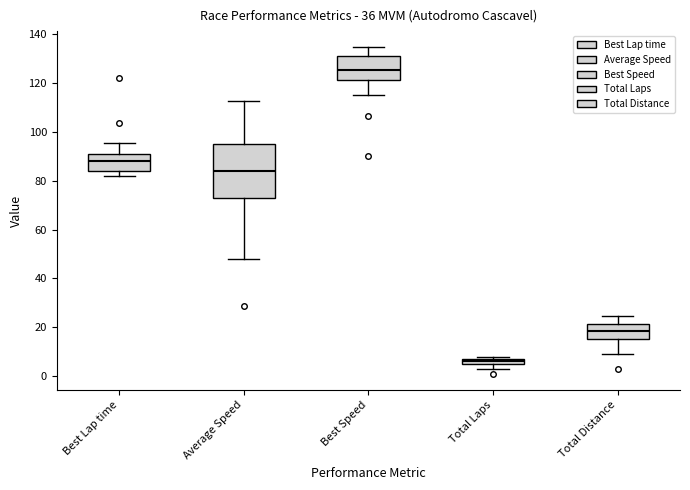

Where does the upper whisker of the box for Total Distance end on the y-axis? The values are not printed on the chart, so give them approximately, as read against the axis.

24